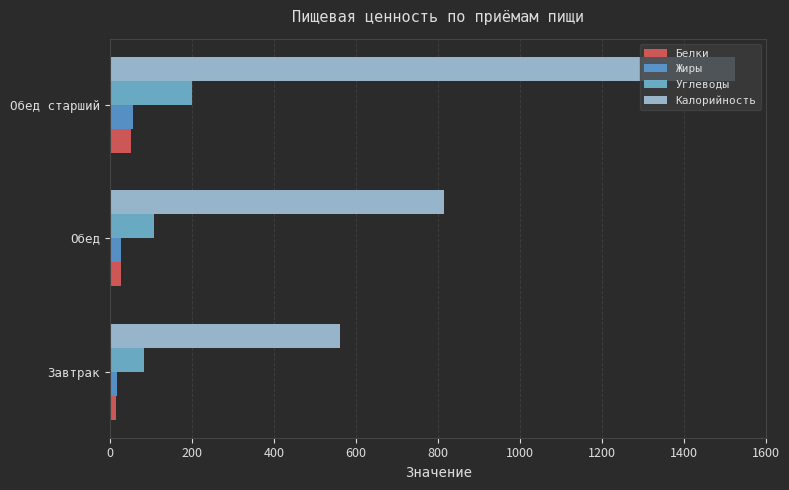

What is the value of the Калорийность bar at the 2nd from the left?

816.0